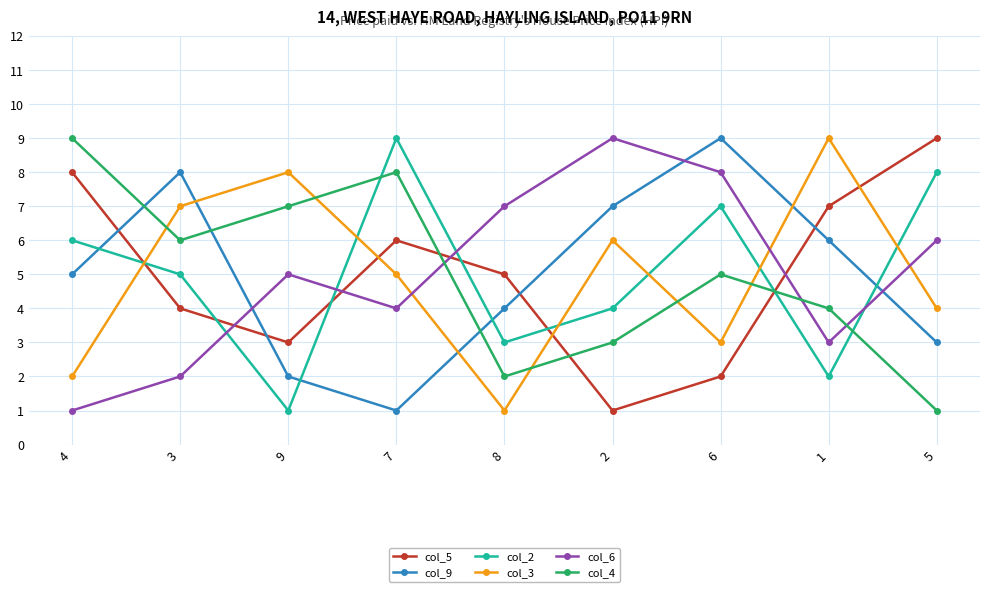

True or false: col_5 has more than 2 interior local peaks.

False